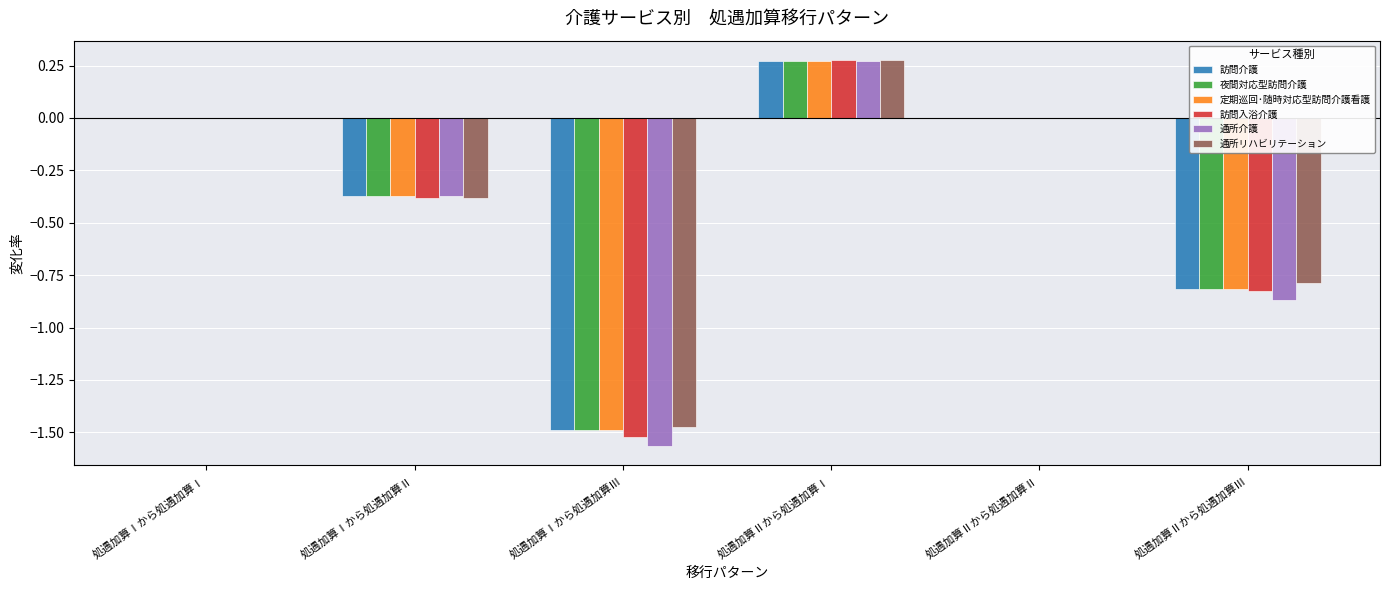

How many categories are shown in the chart?

6